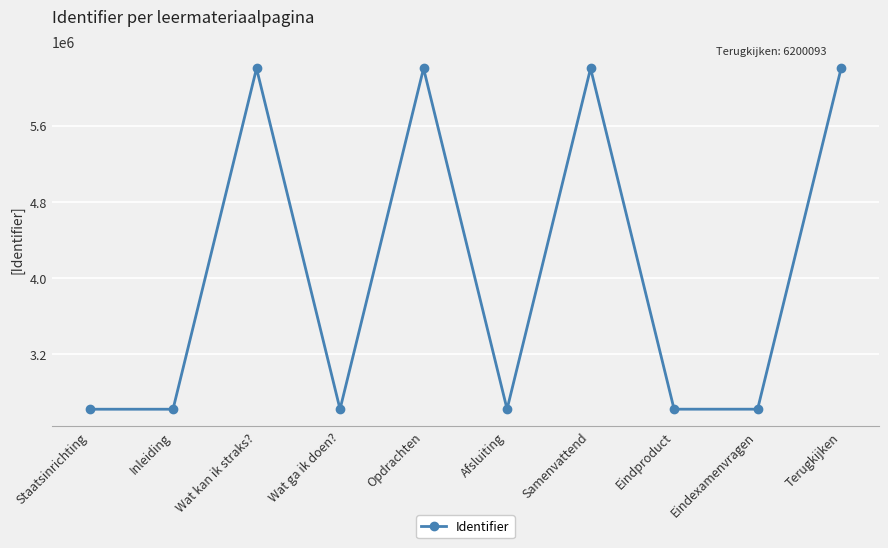

How many distinct data groups are displayed?

1